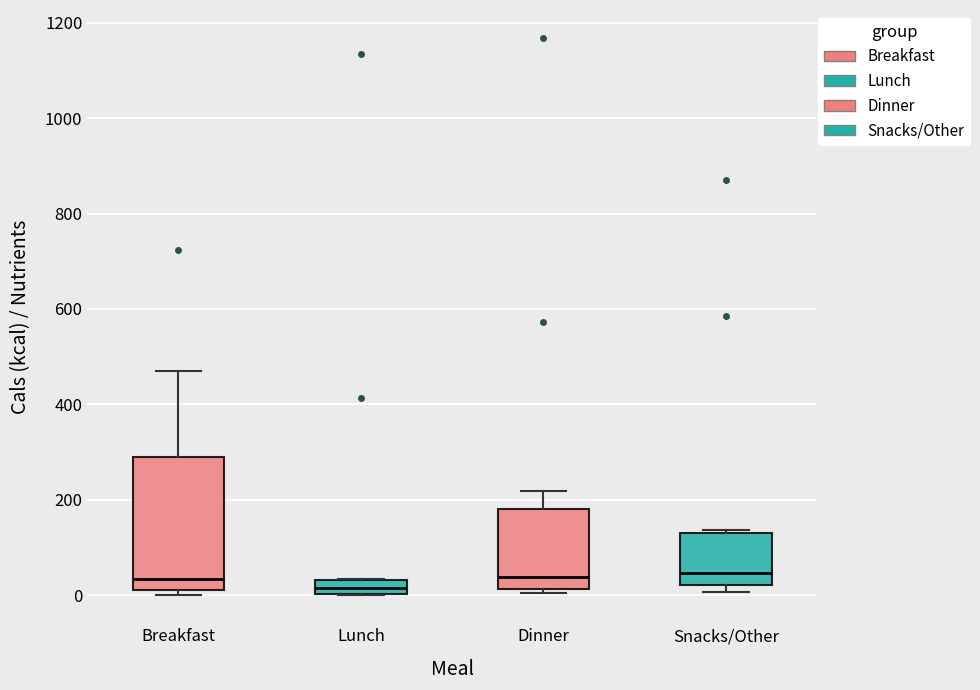

Comparing the boxes themselves (not the whiskers), which one is the tallest?

Breakfast